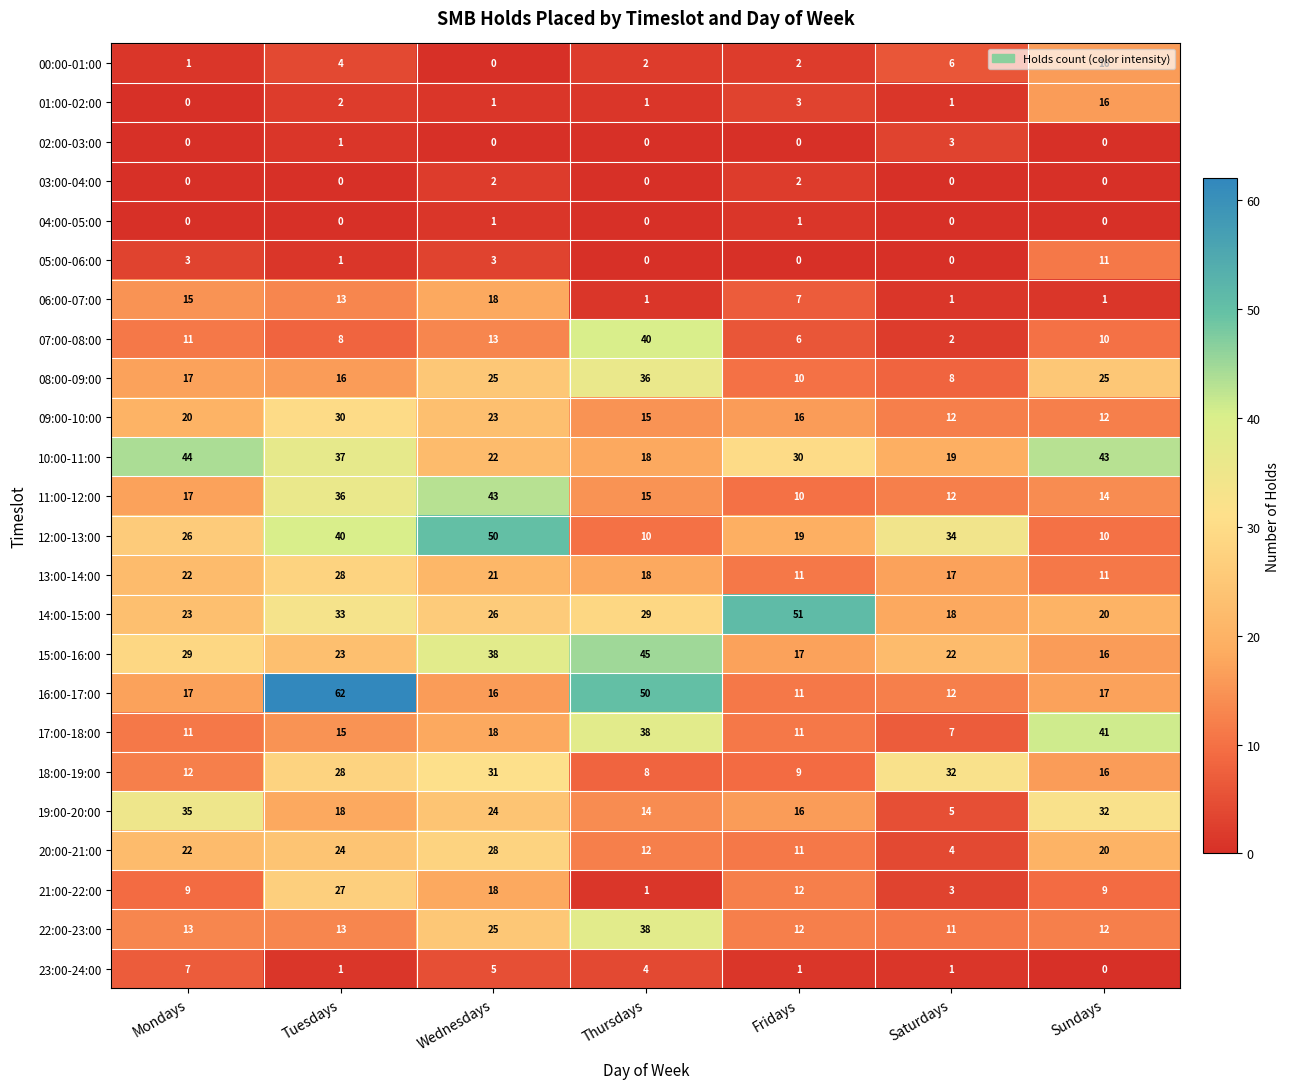

Where is 12:00-13:00 nearest to the value 30?

Mondays